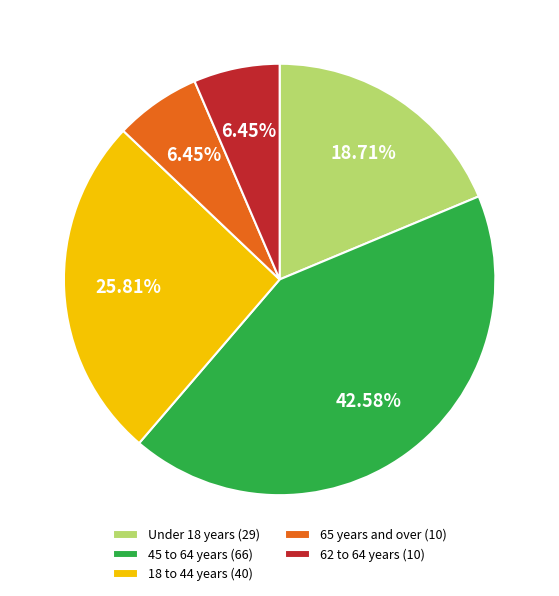

What is the largest slice in the pie chart?

45 to 64 years (66)